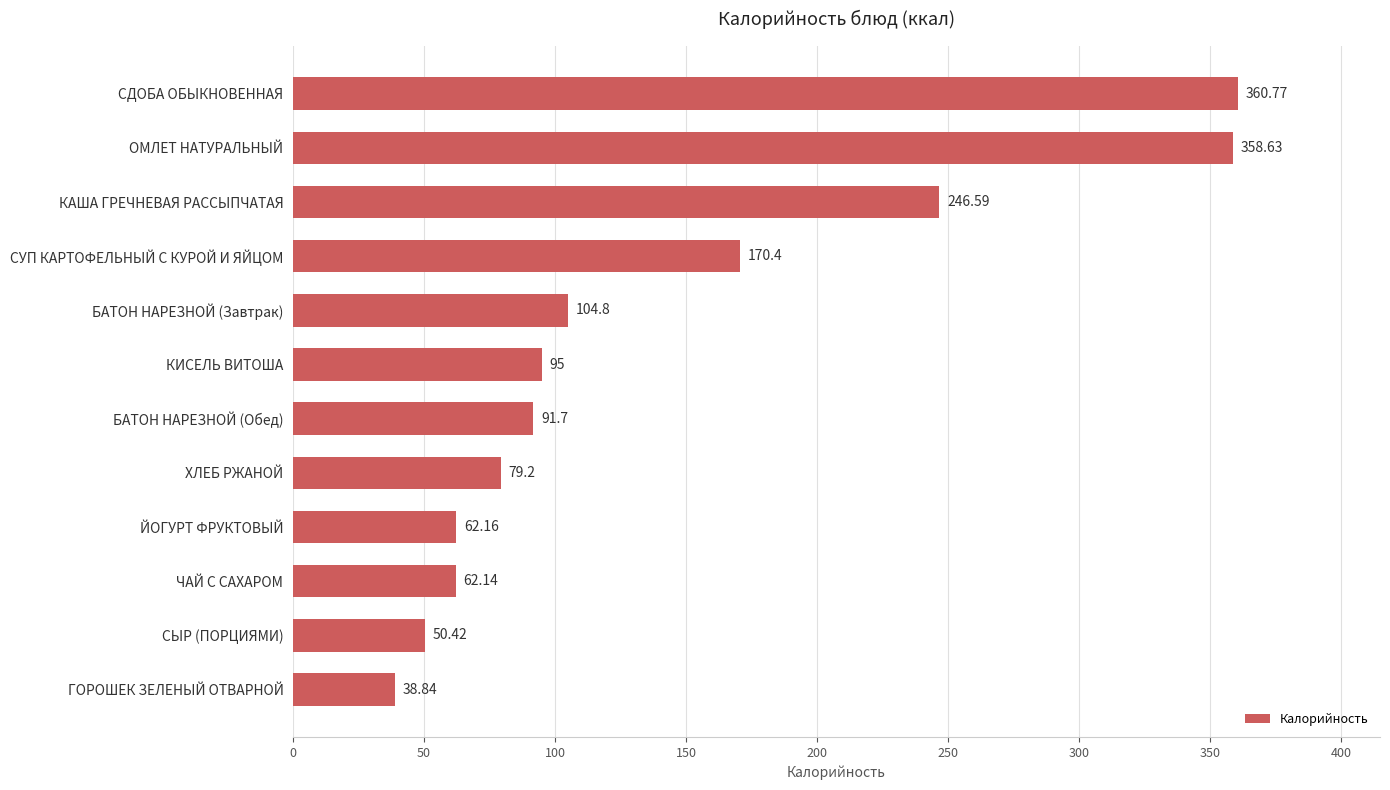

Rank the categories by value from lowest to highest.

ГОРОШЕК ЗЕЛЕНЫЙ ОТВАРНОЙ, СЫР (ПОРЦИЯМИ), ЧАЙ С САХАРОМ, ЙОГУРТ ФРУКТОВЫЙ, ХЛЕБ РЖАНОЙ, БАТОН НАРЕЗНОЙ (Обед), КИСЕЛЬ ВИТОША, БАТОН НАРЕЗНОЙ (Завтрак), СУП КАРТОФЕЛЬНЫЙ С КУРОЙ И ЯЙЦОМ, КАША ГРЕЧНЕВАЯ РАССЫПЧАТАЯ, ОМЛЕТ НАТУРАЛЬНЫЙ, СДОБА ОБЫКНОВЕННАЯ